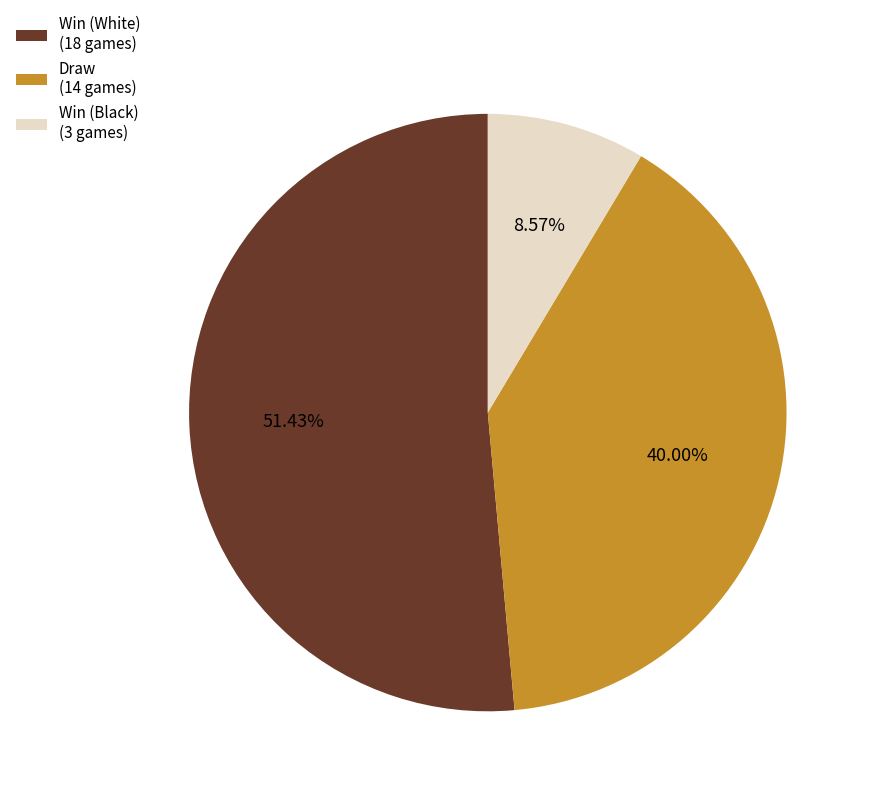

Approximately how many times larger is the value at Win (White) (18 games) compared to Win (Black) (3 games)?

6.0